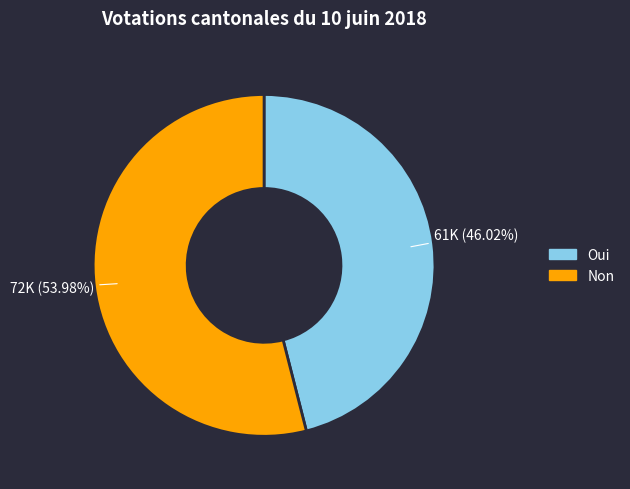

What portion of the pie excludes Oui?

54.0%